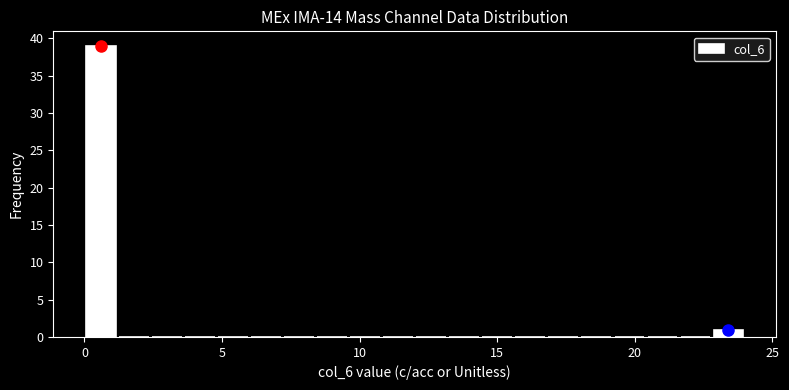

Around what value on the x-axis is the tallest bar? Give the approximate position of its centre, as read against the axis.

0.5